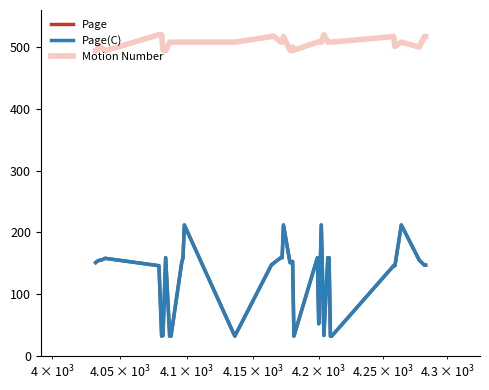

True or false: Motion Number and Page(C) intersect in this chart.

False